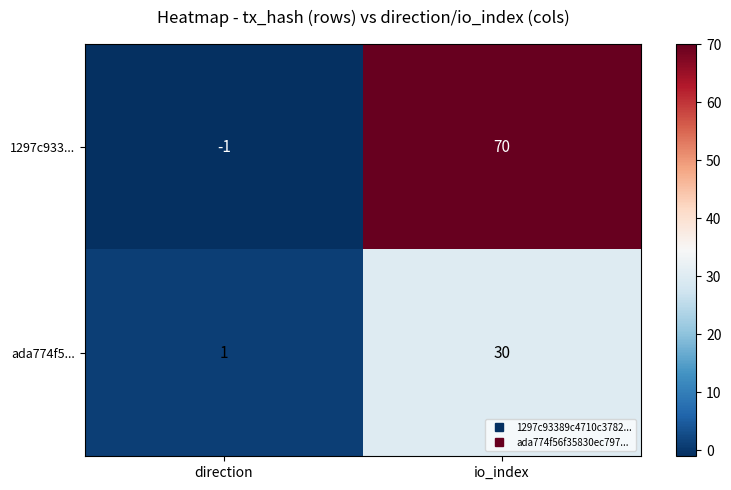

Which category has the lowest value across all series?

direction